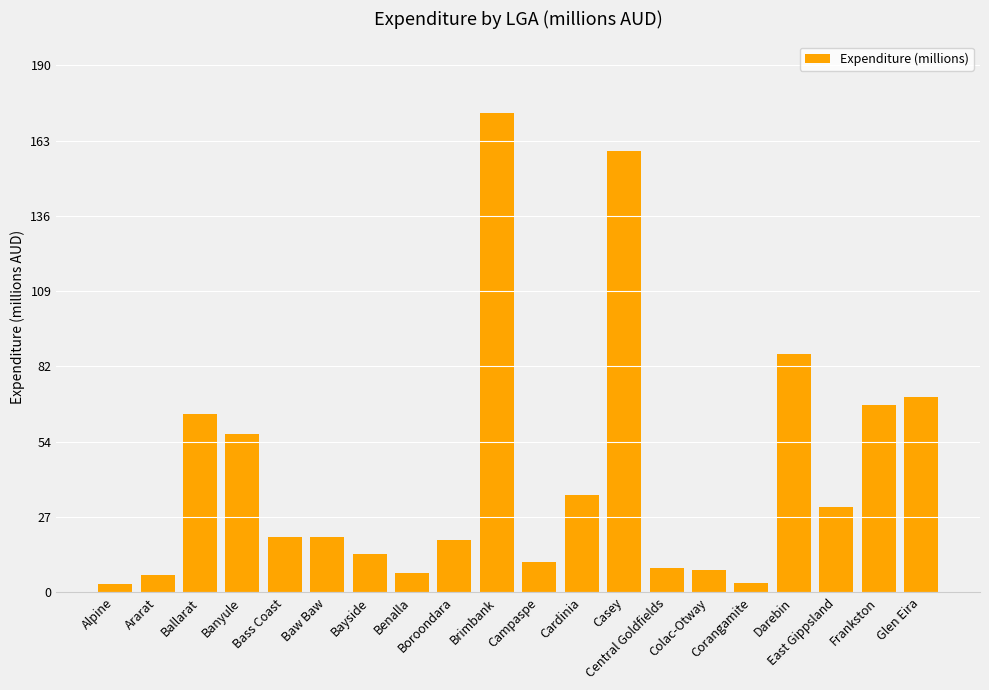

What is the difference between the maximum and minimum values?

170.1